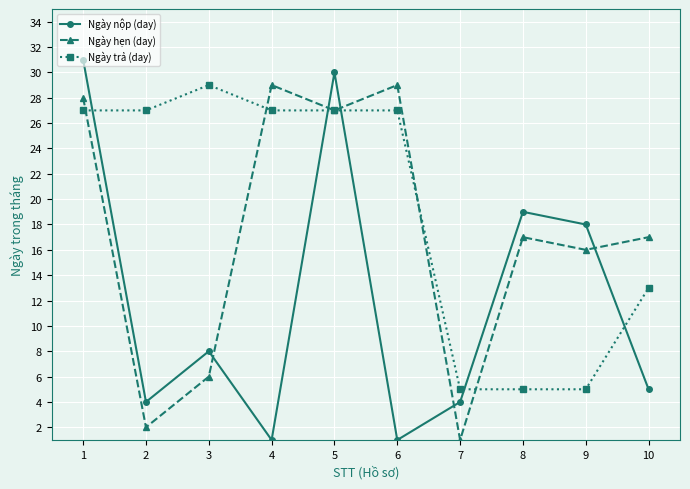

At which category does Ngày nộp (day) reach its first local peak?

3